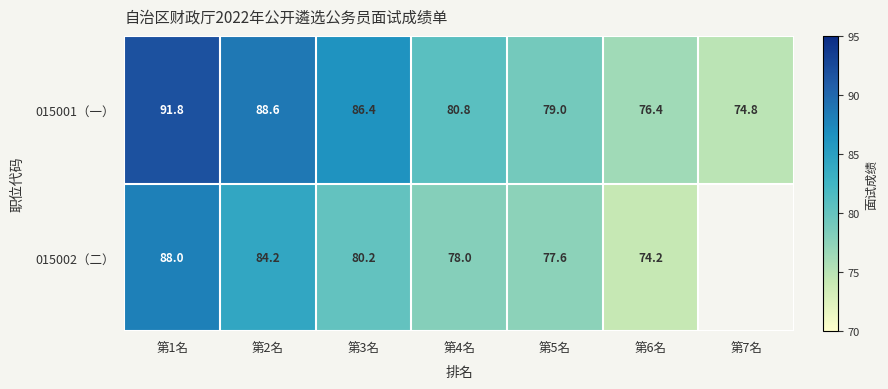

At how many categories does at least one series exceed 87?

2